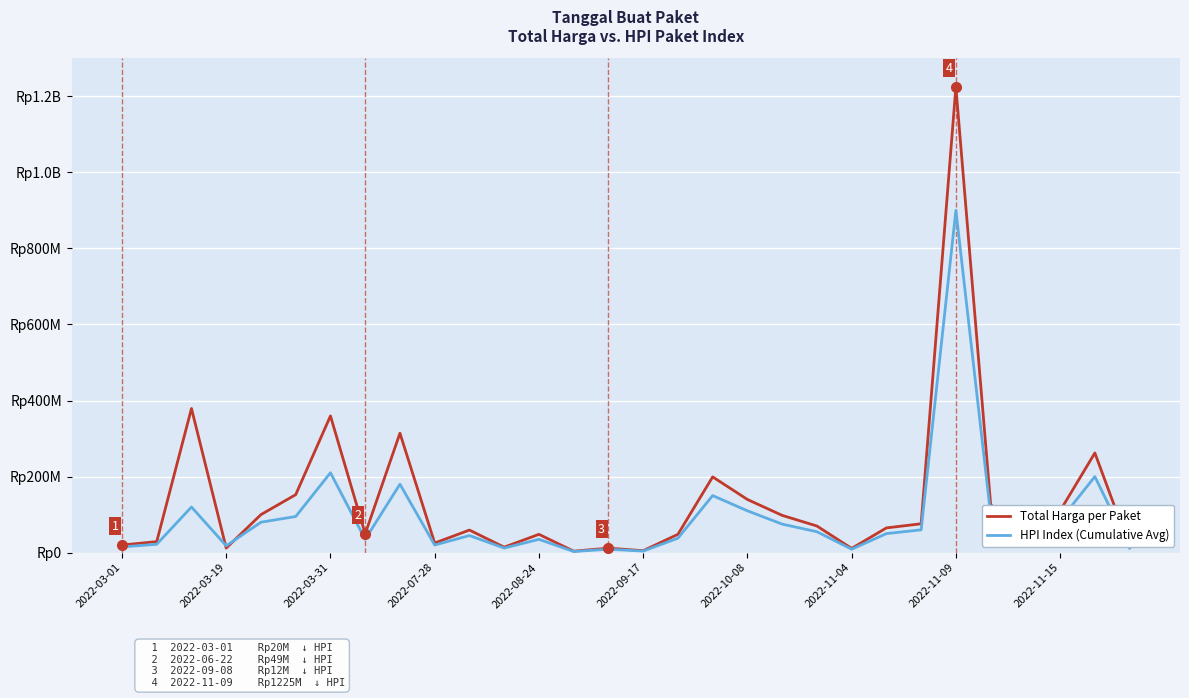

Is this an area chart (filled region under the line)?

No